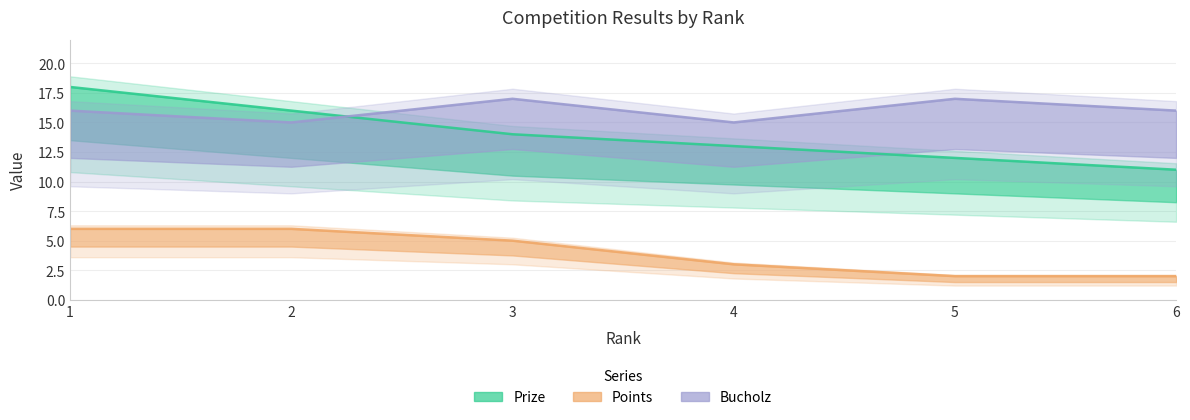

List the labels in order of Prize value, largest first.

1, 2, 3, 4, 5, 6